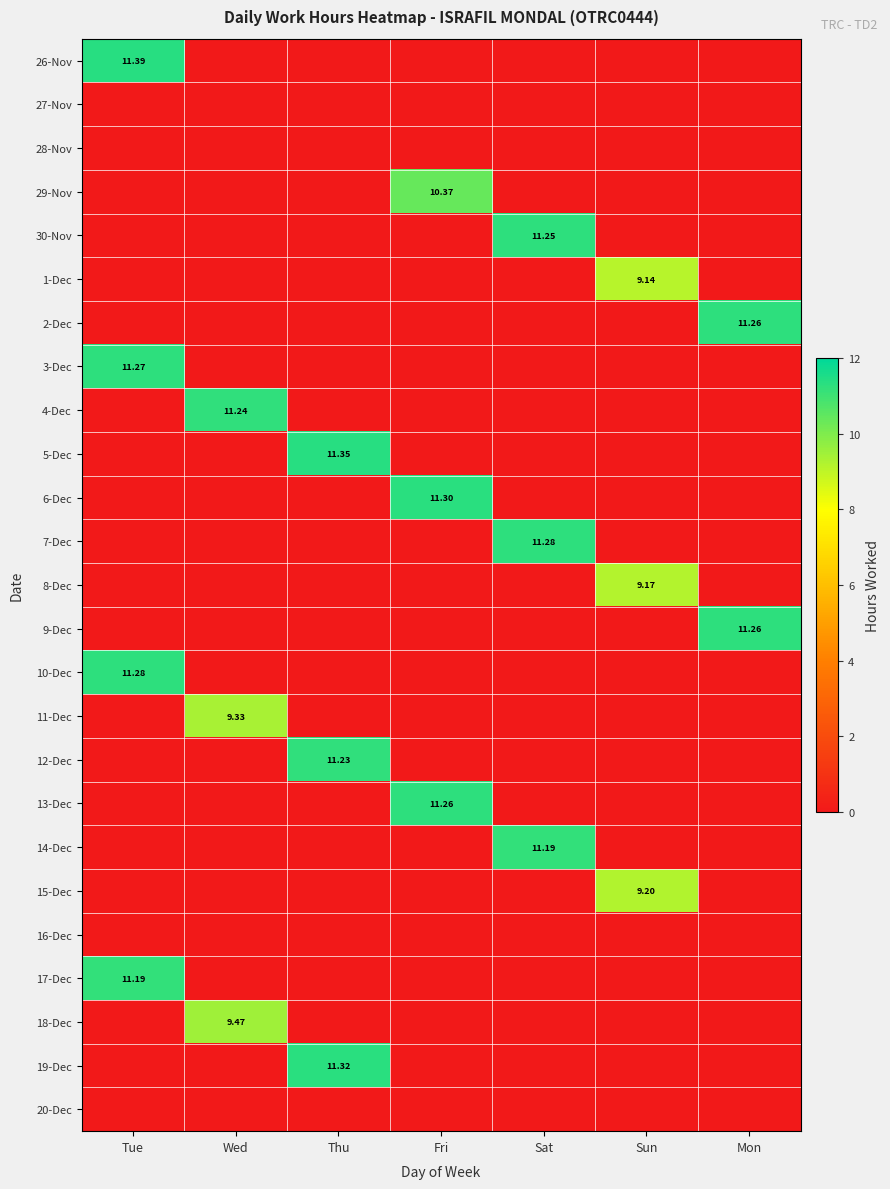

Which series changed the most between Fri and Mon?

6-Dec